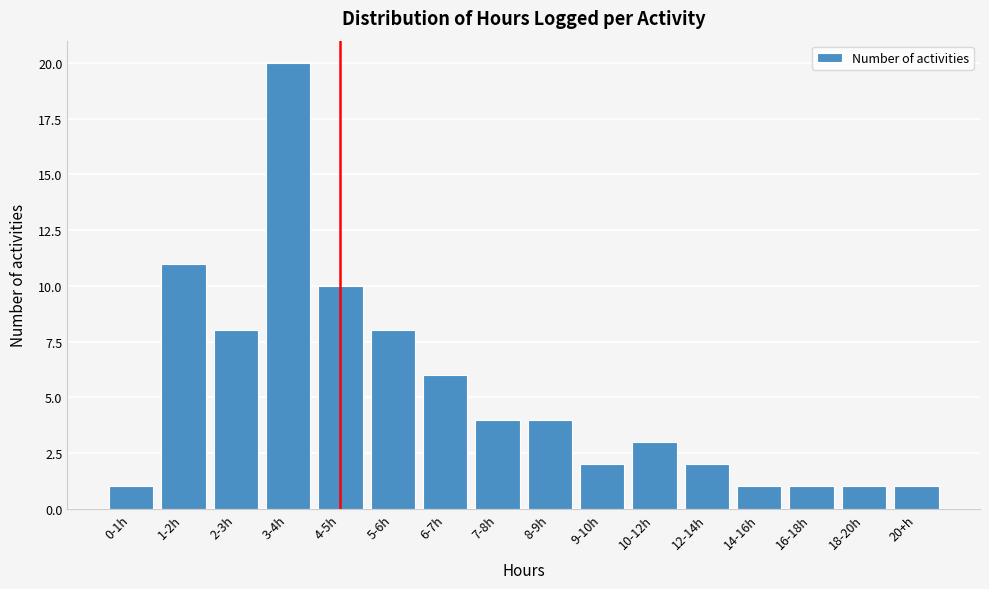

Reading right to left, transcribe all the data shown in this chart.

20+h=1	18-20h=1	16-18h=1	14-16h=1	12-14h=2	10-12h=3	9-10h=2	8-9h=4	7-8h=4	6-7h=6	5-6h=8	4-5h=10	3-4h=20	2-3h=8	1-2h=11	0-1h=1